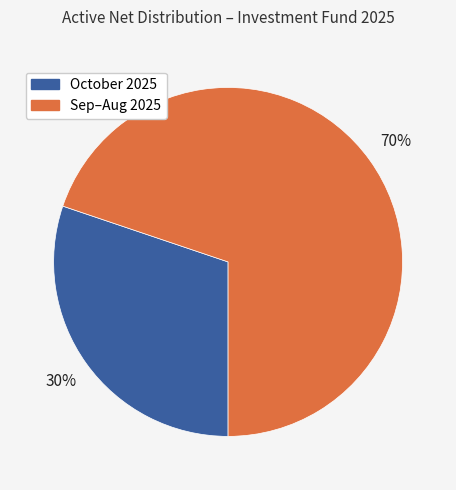

To the nearest percent, what is the average slice percentage?

50%